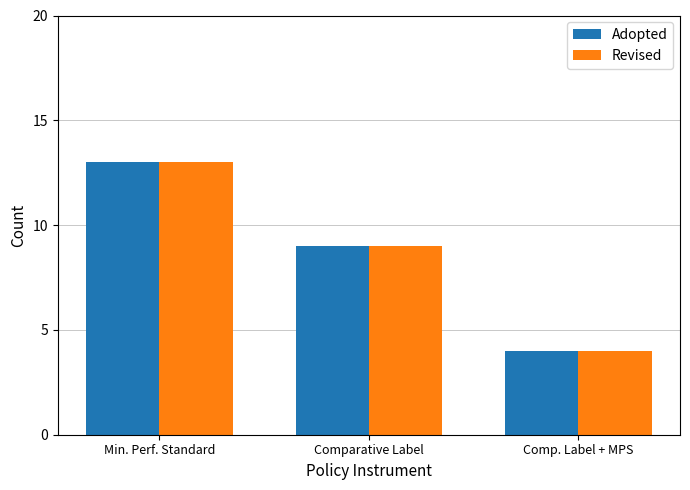

Count the Revised values in the range 4 to 13.

3